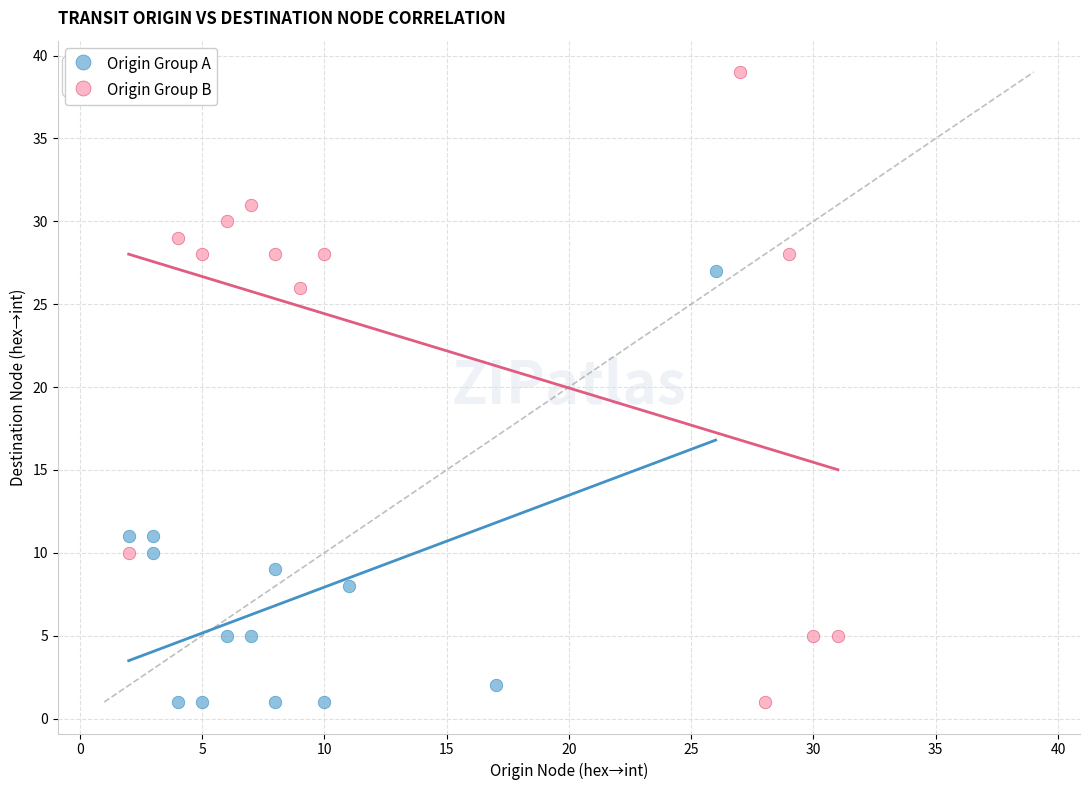

Which series has the largest Y range (max minus min)?

Origin Group B